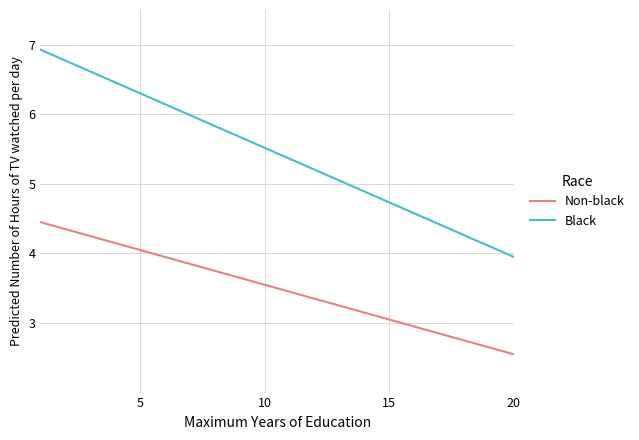

Which series has the largest range (max minus min)?

Black